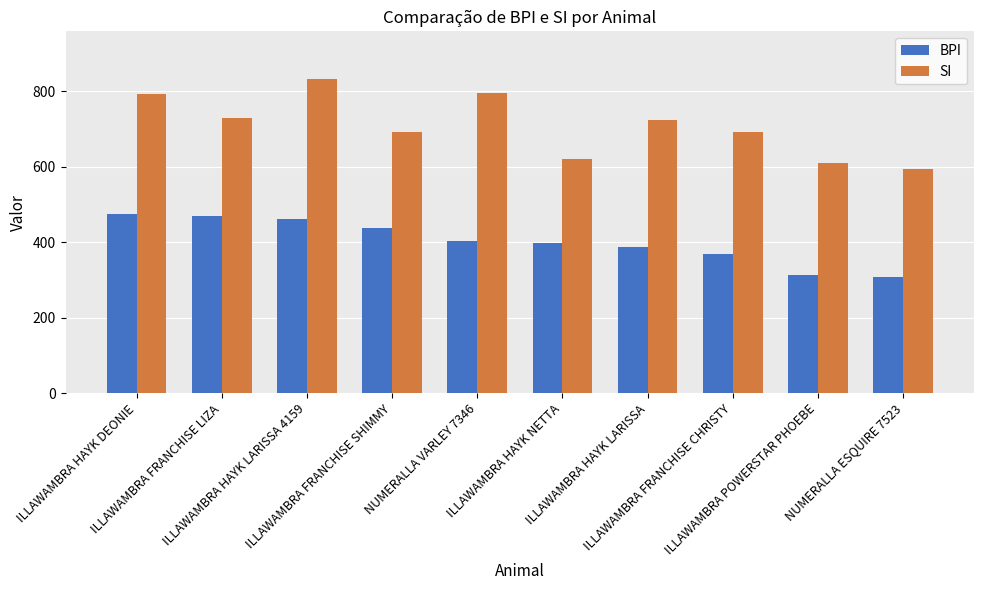

What is the spread (max minus min) of values at ILLAWAMBRA POWERSTAR PHOEBE?

296